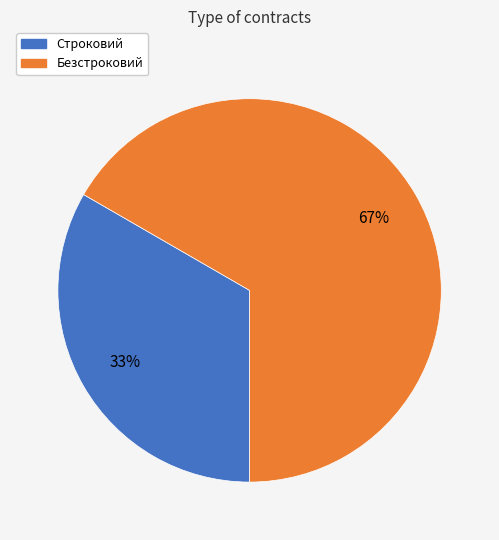

To the nearest percent, what is the average slice percentage?

50%